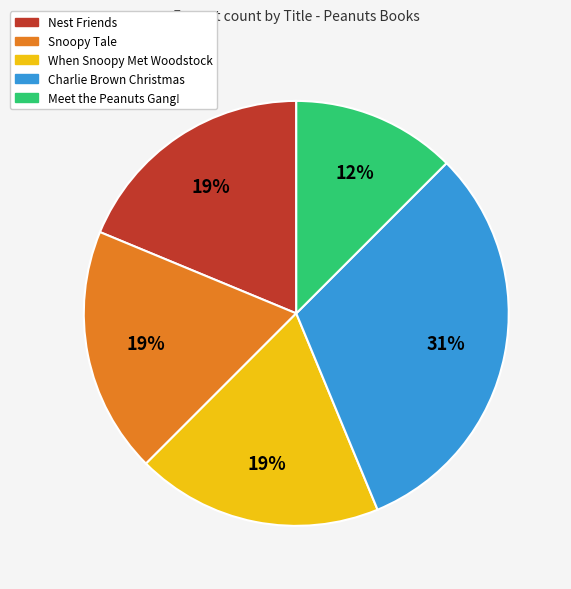

The Snoopy Tale slice represents 32% of the pie. True or false?

False